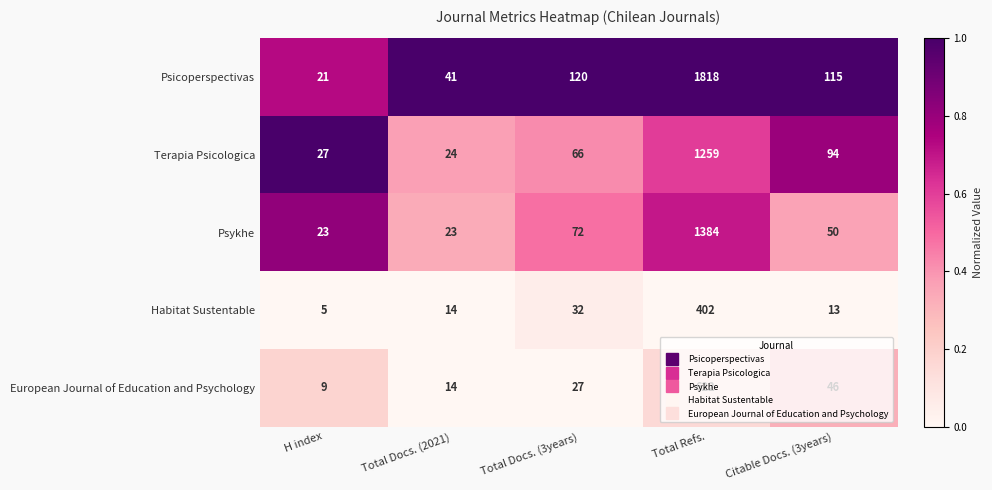

Where is Psicoperspectivas nearest to the value 919?

Total Docs. (3years)